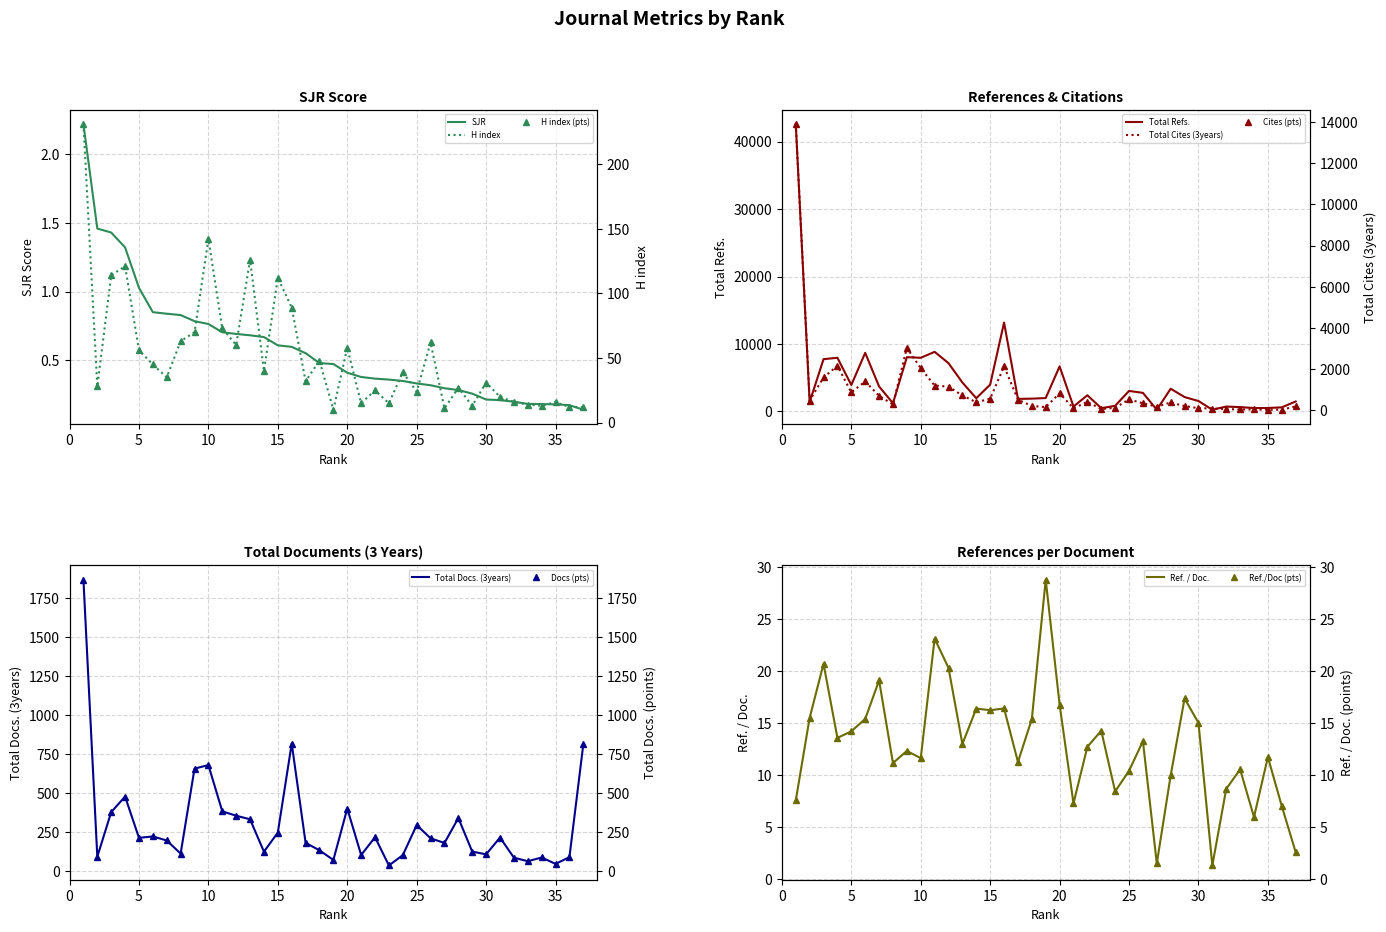

In H index, how many points are lower than both neighbors (excluding endpoints)?

12